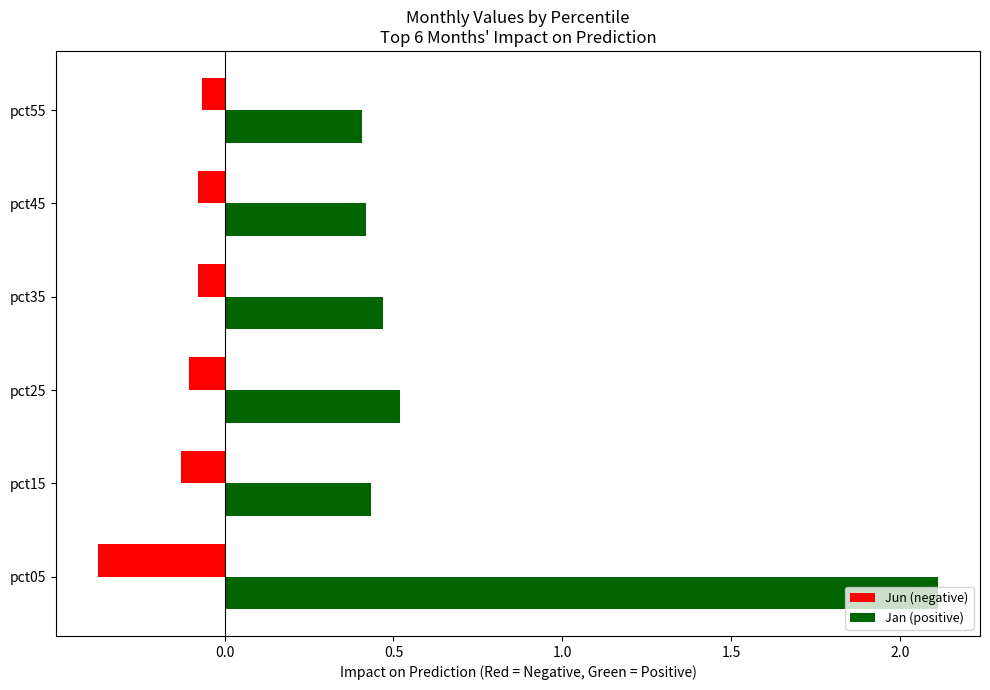

List the series in order of their peak value, lowest first.

Jun (negative), Jan (positive)